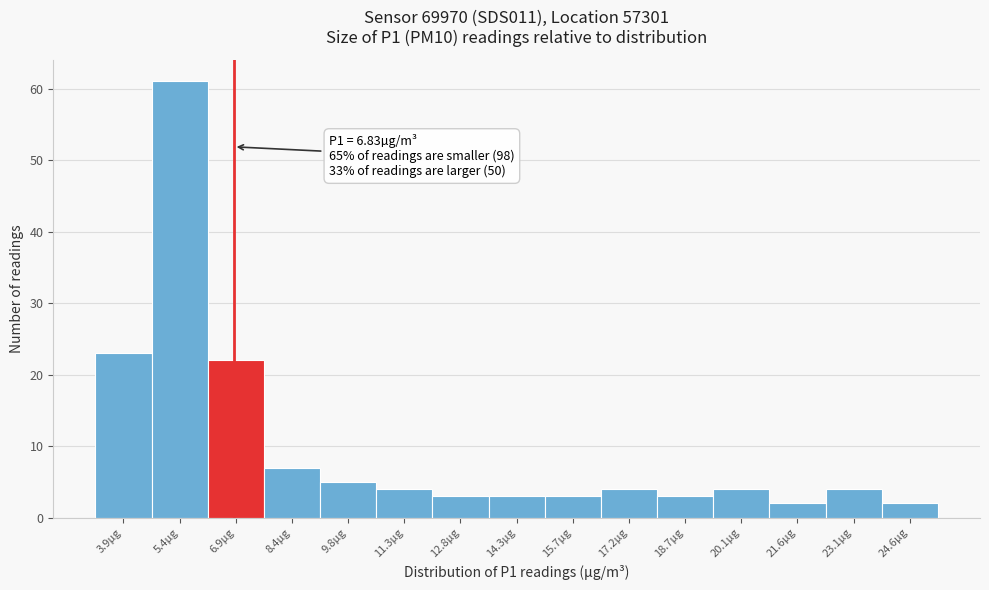

Which range on the x-axis has the tallest bar?

4.6 to 6.2